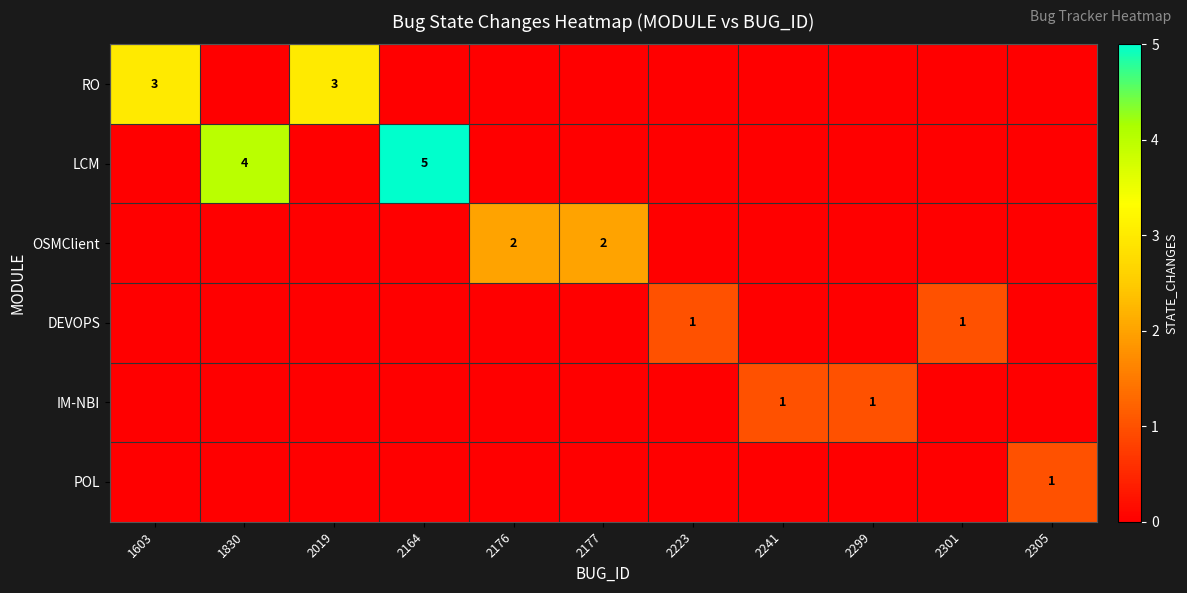

Rank the series at 1603 from lowest to highest value.

LCM, OSMClient, DEVOPS, IM-NBI, POL, RO